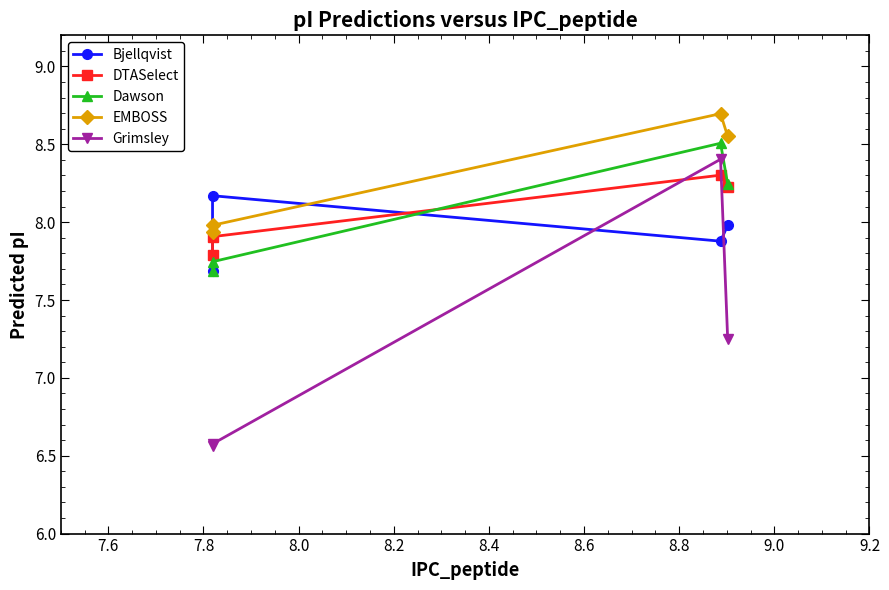

What is the sum of all Grimsley values?

28.8